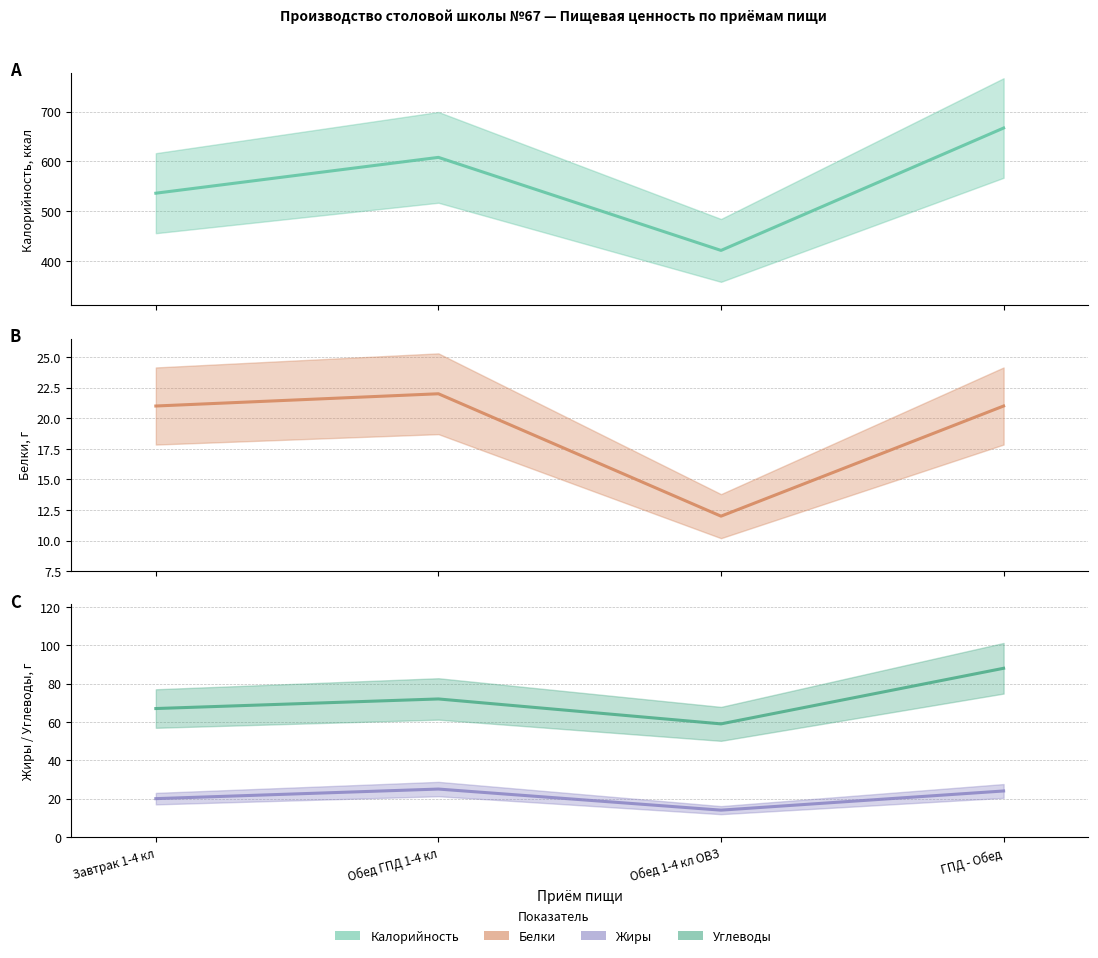

True or false: Калорийность and Белки intersect in this chart.

False